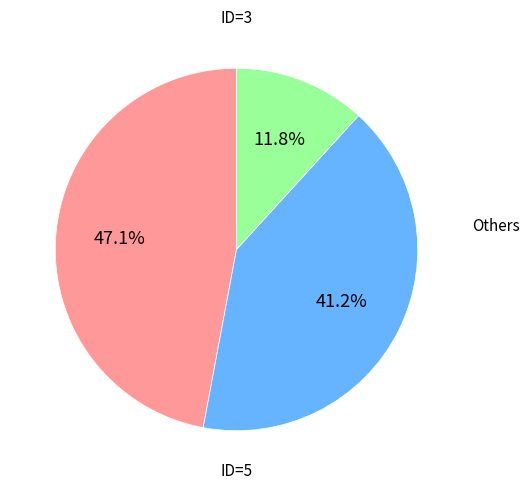

Is there any slice that represents more than half of the pie?

No